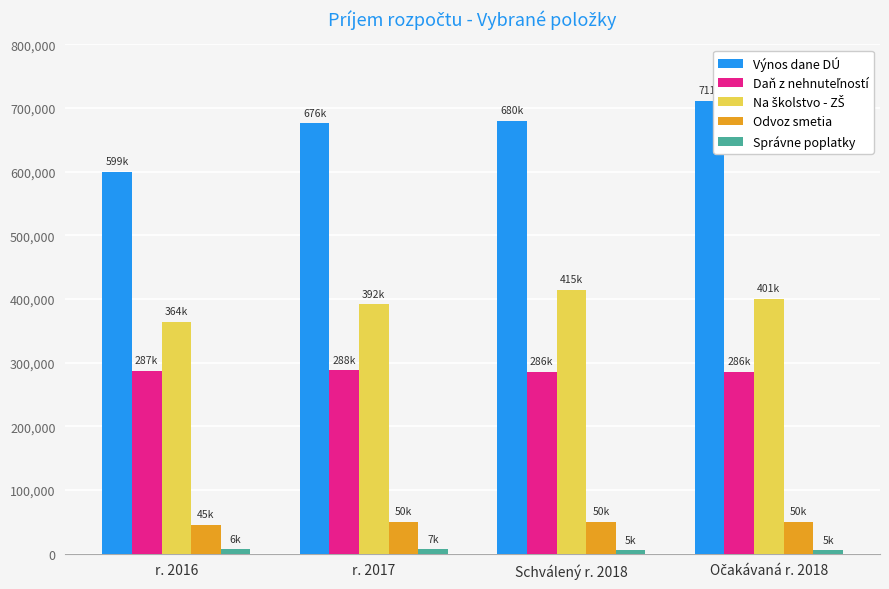

Which series has the largest total across all categories?

Výnos dane DÚ